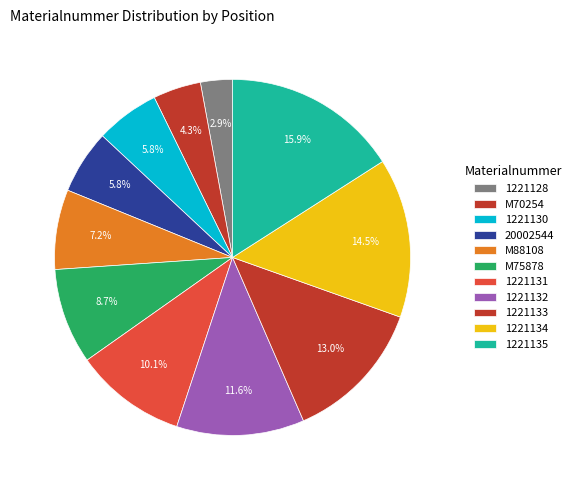

True or false: 20002544 accounts for 6% of the total.

True